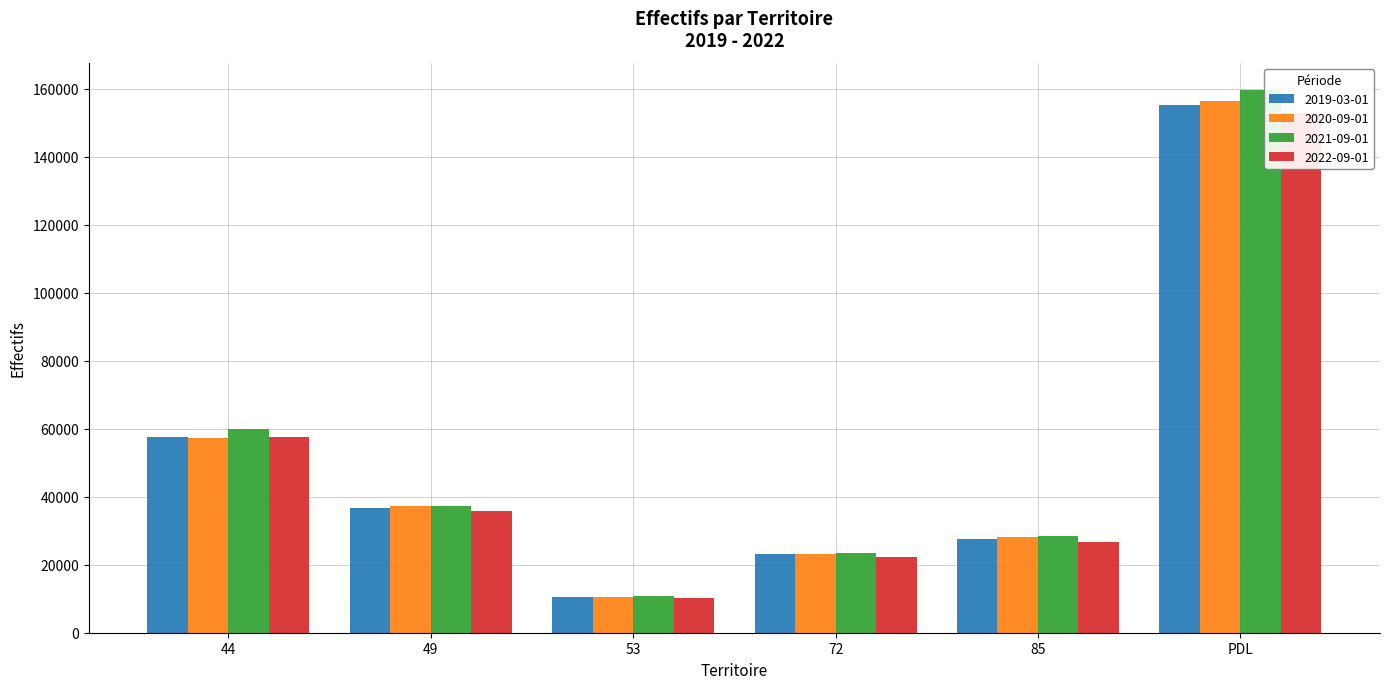

What are all the series names shown in the legend?

2019-03-01, 2020-09-01, 2021-09-01, 2022-09-01